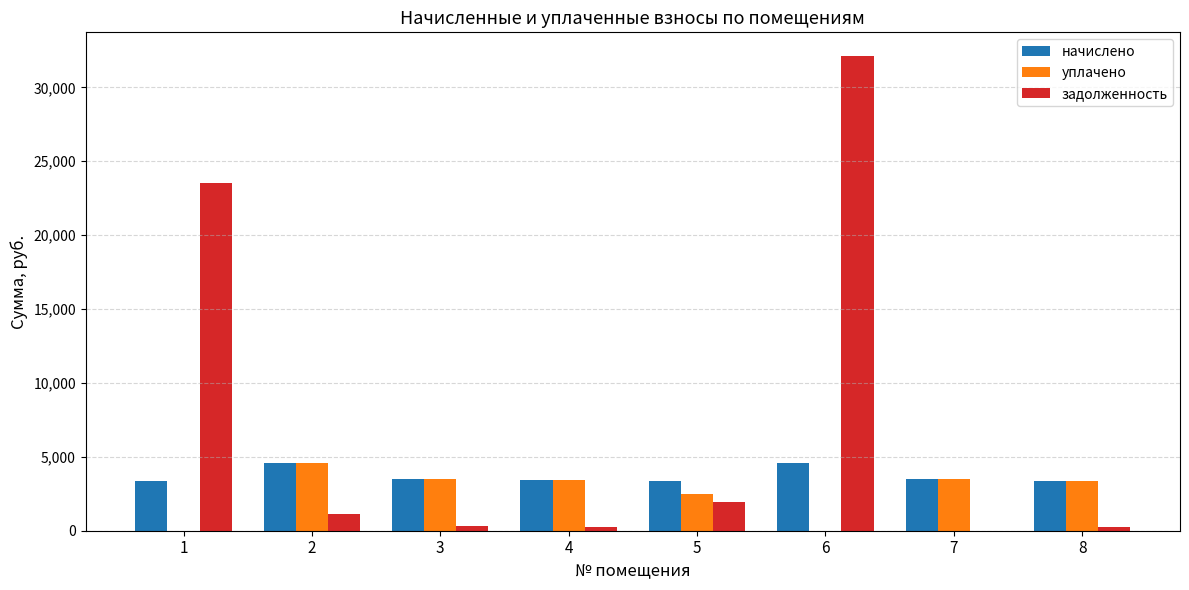

At which category is the sum across all series the highest?

6